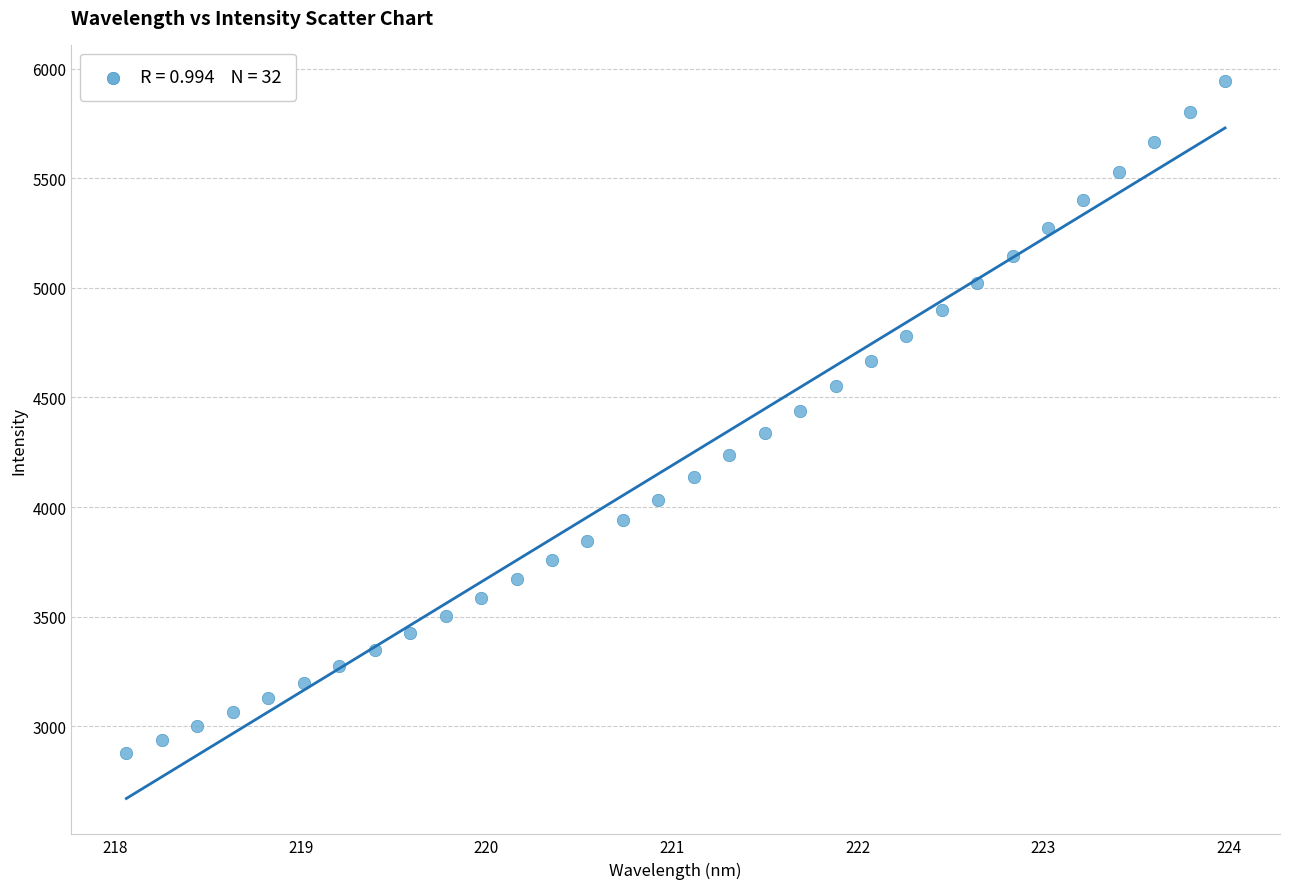

What is the range of Y values (max minus min)?

3069.3